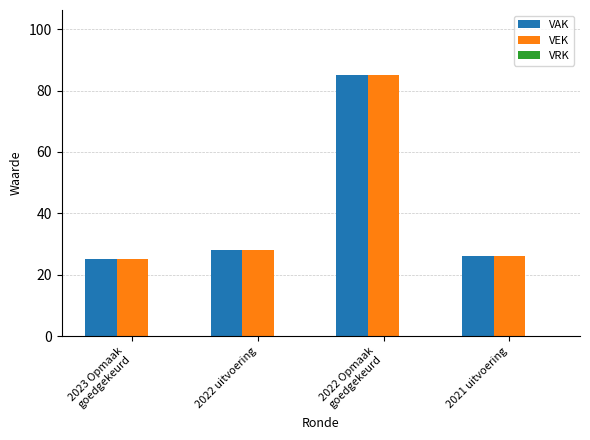

True or false: VEK has a value of 28 at 2022 uitvoering.

True